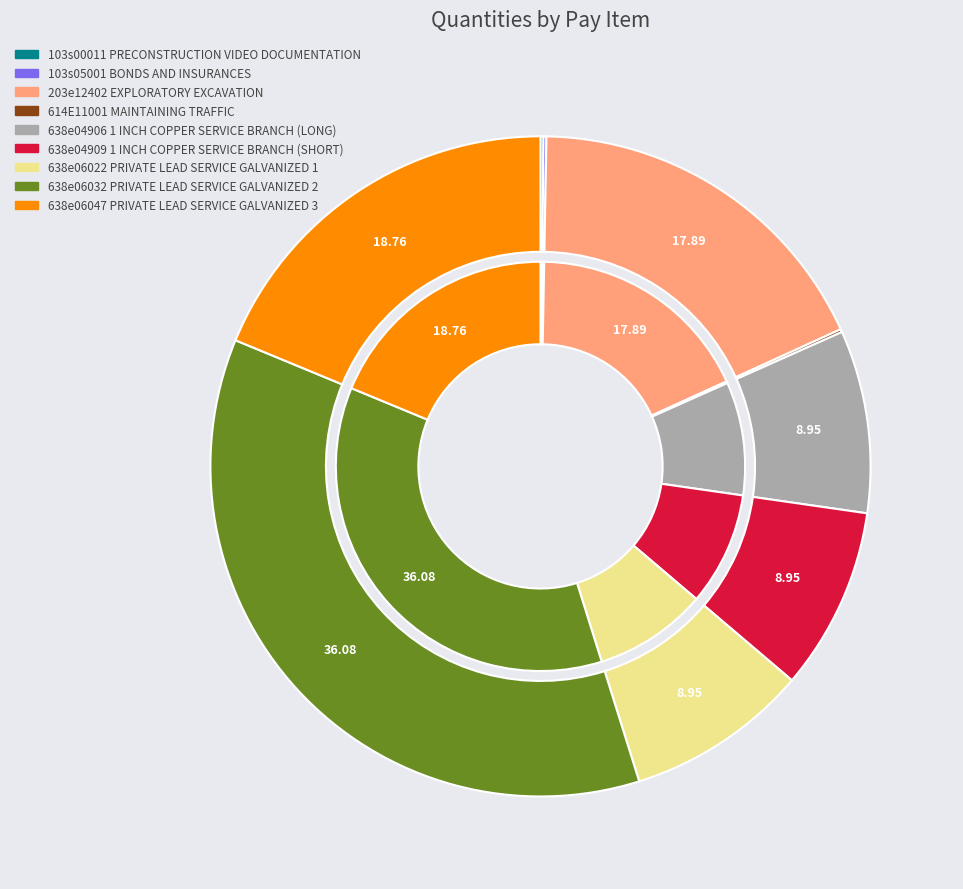

Combined, do 638e06047 PRIVATE LEAD SERVICE GALVANIZED 3 and 638e04909 1 INCH COPPER SERVICE BRANCH (SHORT) account for over 50%?

No